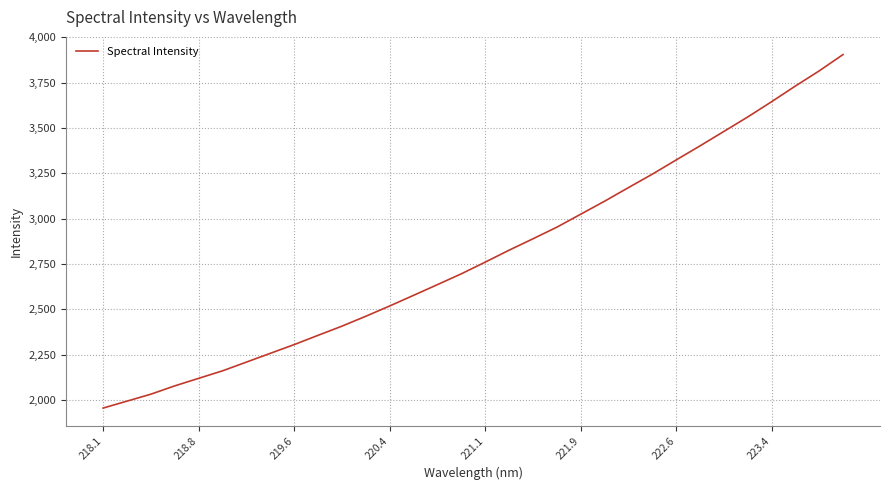

True or false: the data has more than 2 interior local peaks.

False